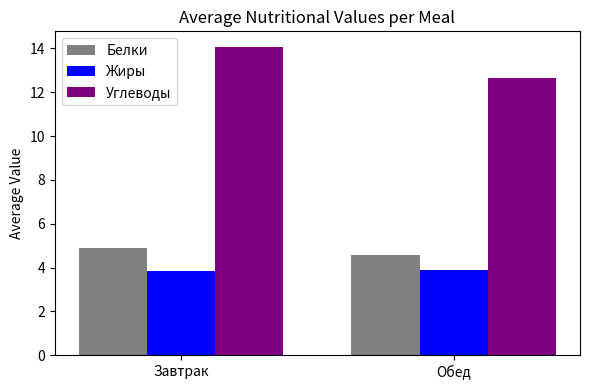

At which label does Белки reach its peak?

Завтрак